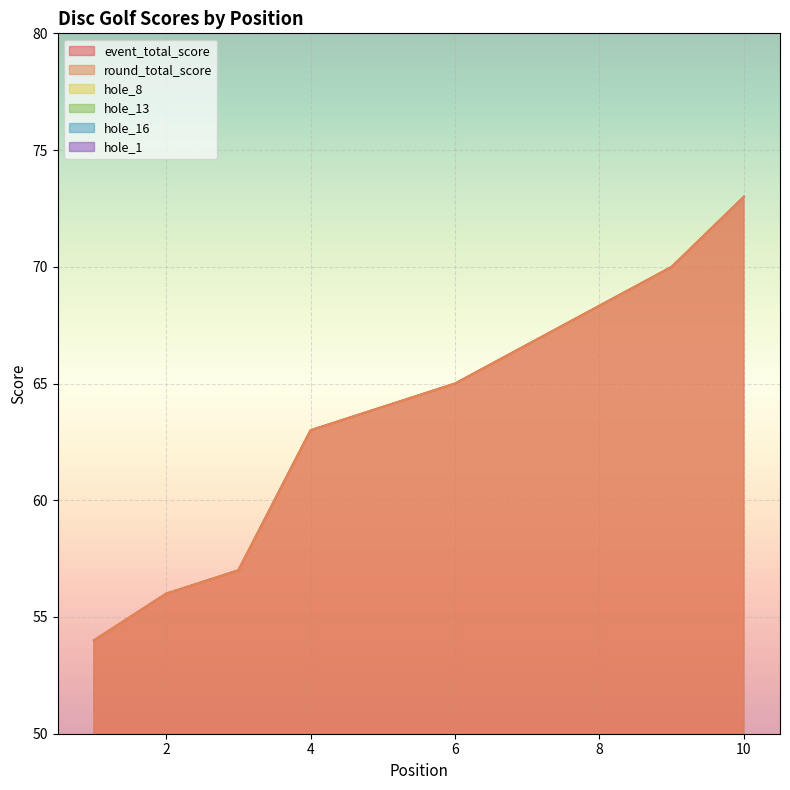

The value of hole_8 at 6 is 3. True or false?

False